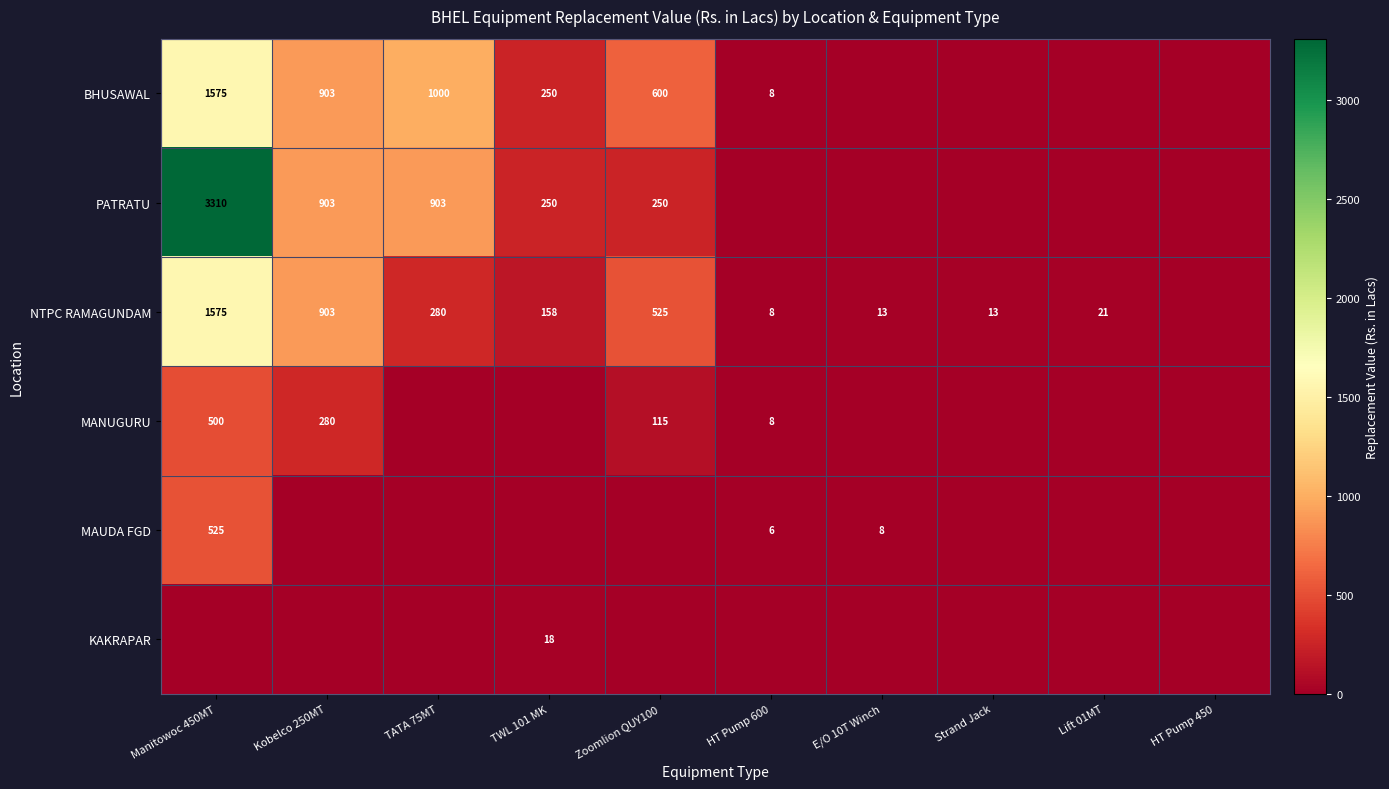

True or false: NTPC RAMAGUNDAM has a value of 6 at E/O 10T Winch.

False